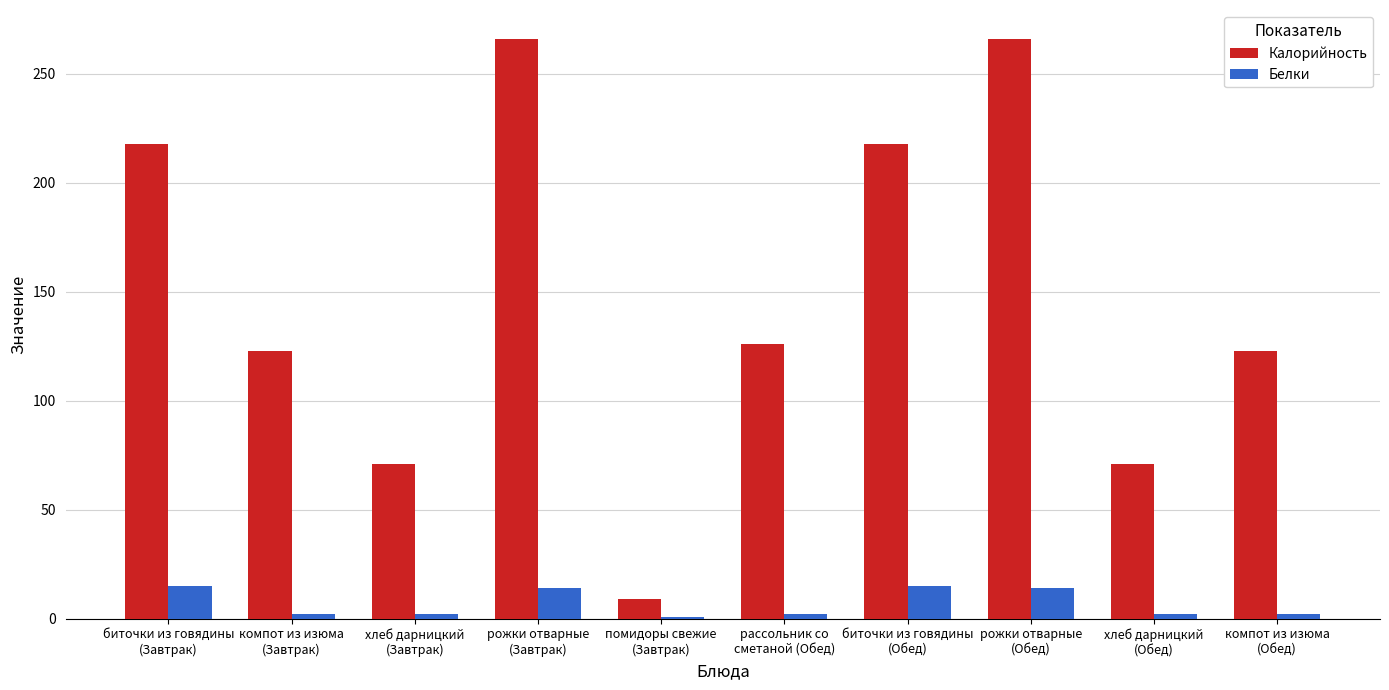

Rank the series by their maximum value, from lowest to highest.

Белки, Калорийность